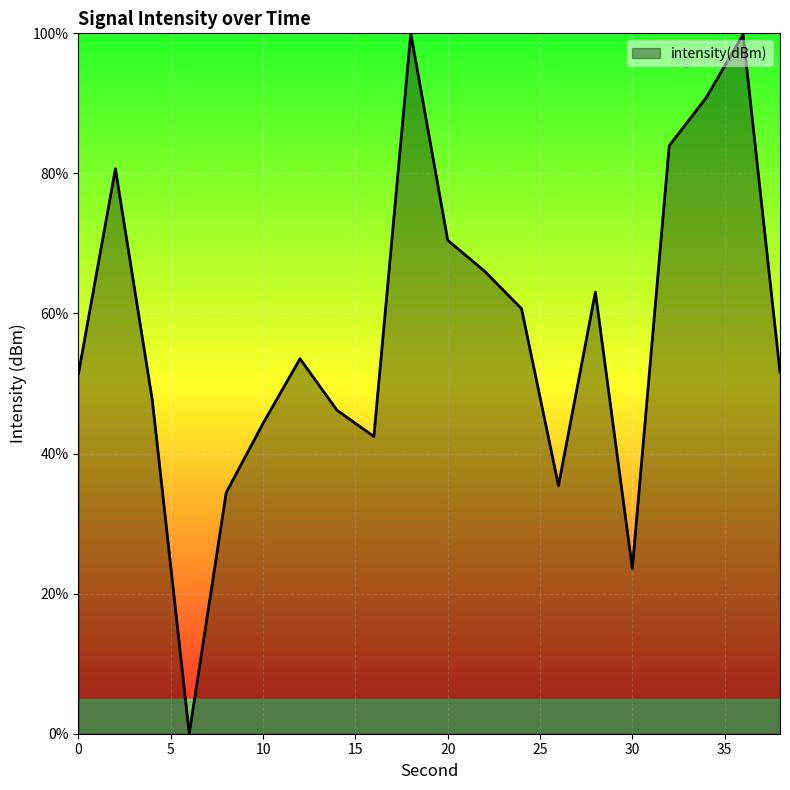

What is the difference between the maximum and minimum values?

100.0